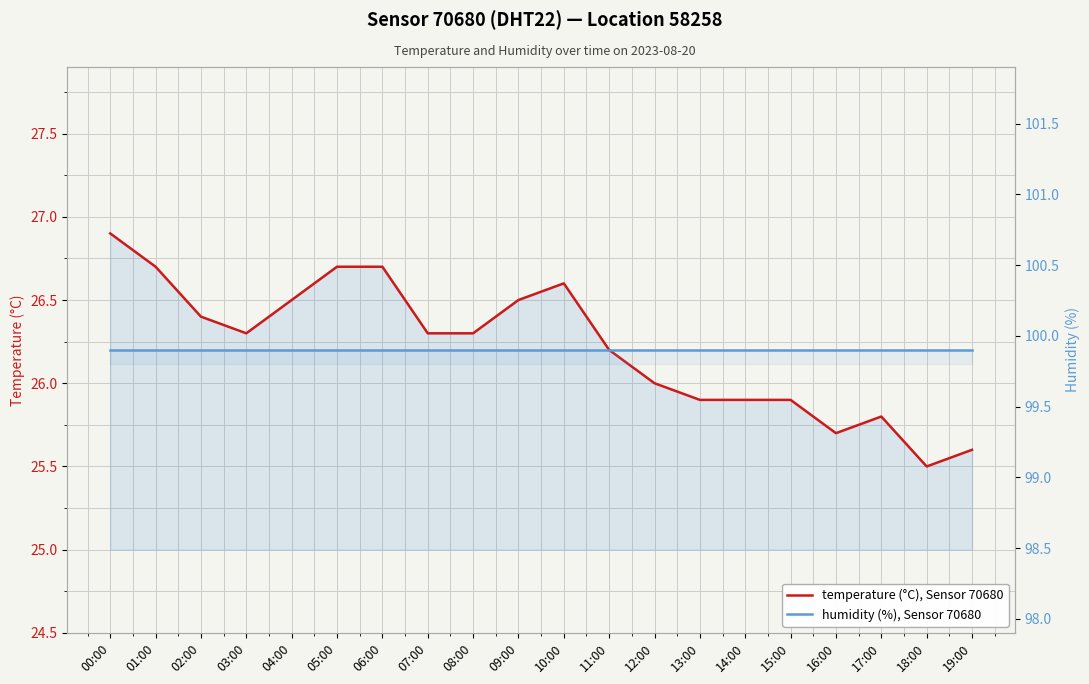

What is the average value of the humidity (%), Sensor 70680 series?

99.9